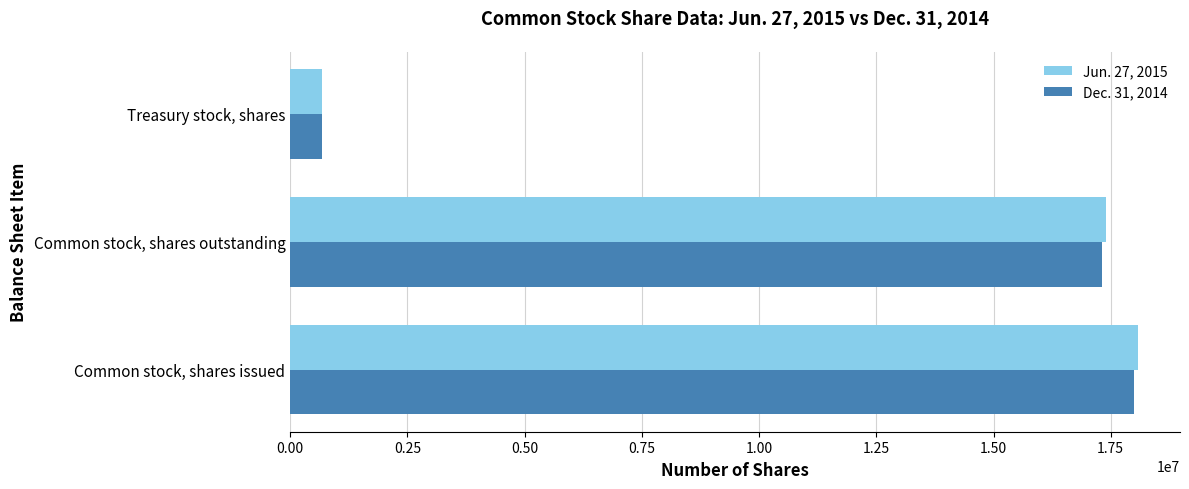

What is the average value of the Dec. 31, 2014 series?

11998443